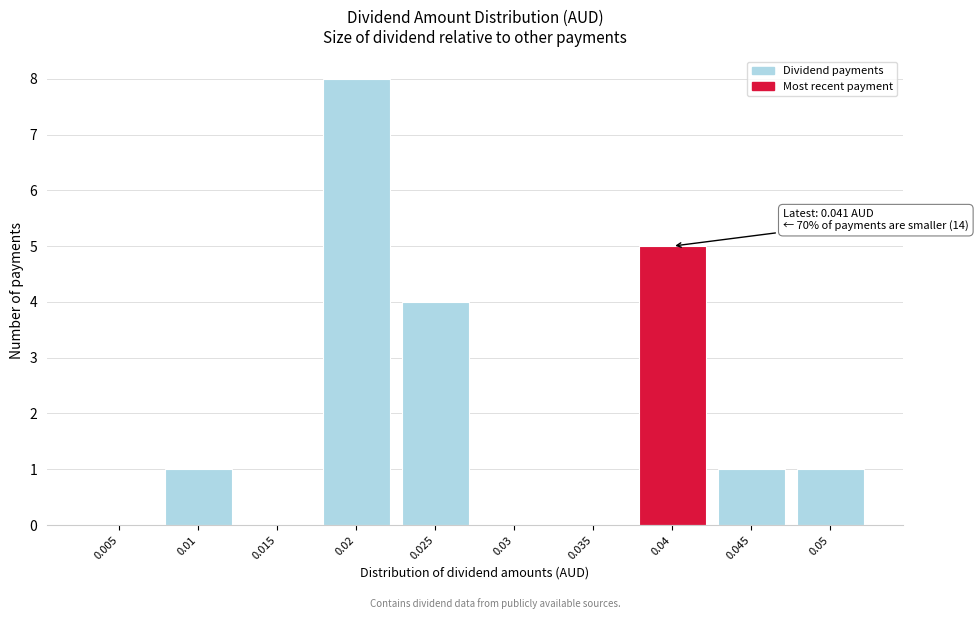

Reading left to right, list all the values displayed in this chart.

0.005=0	0.01=1	0.015=0	0.02=8	0.025=4	0.03=0	0.035=0	0.04=5	0.045=1	0.05=1